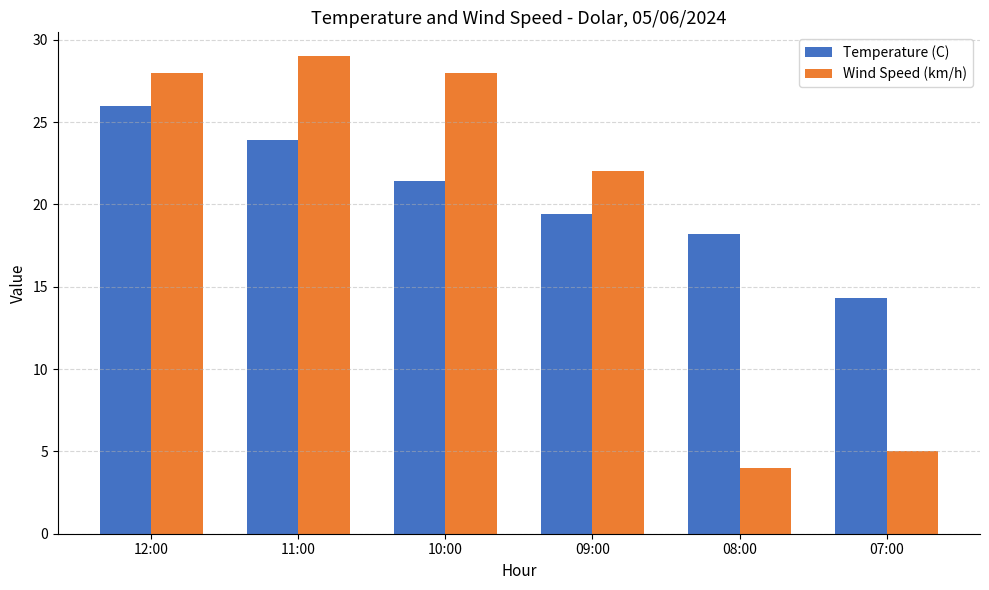

Reading right to left, transcribe all the data shown in this chart.

Temperature (C): 14.3	18.2	19.4	21.4	23.9	26.0
Wind Speed (km/h): 5.0	4.0	22.0	28.0	29.0	28.0